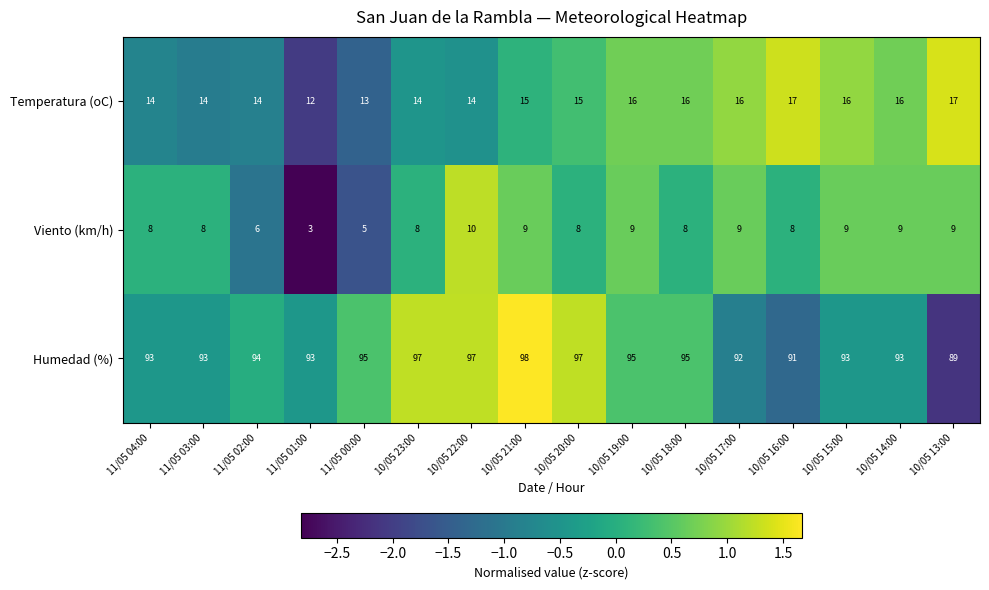

True or false: Humedad (%) has a value of 23 at 10/05 15:00.

False